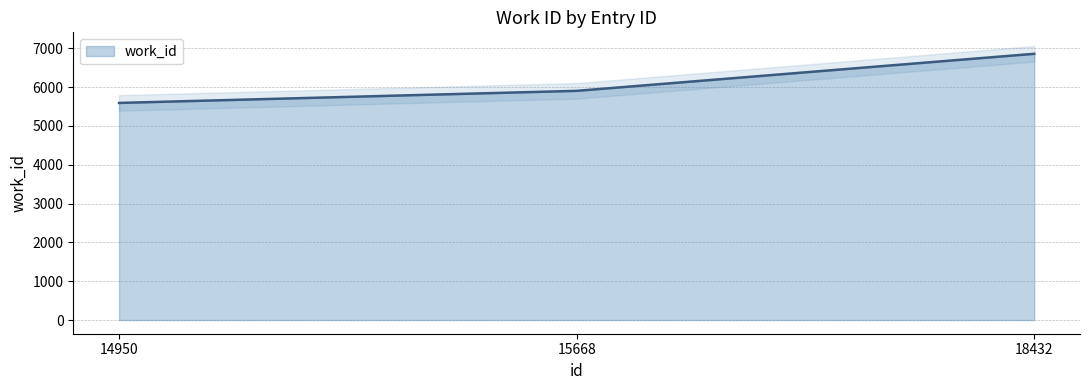

What is the ratio of the value at 14950 to the value at 18432?

0.8